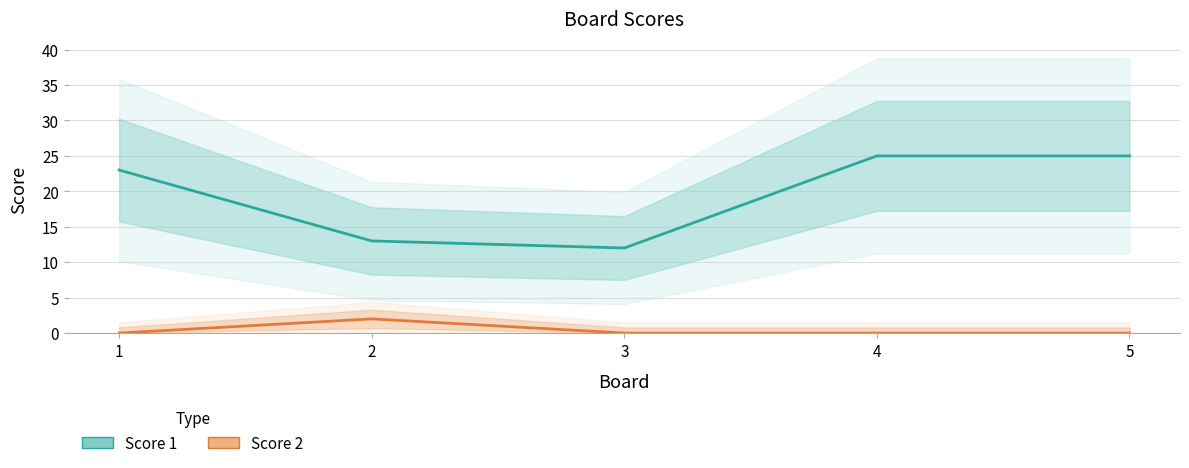

True or false: Score 2 has more than 2 interior local peaks.

False